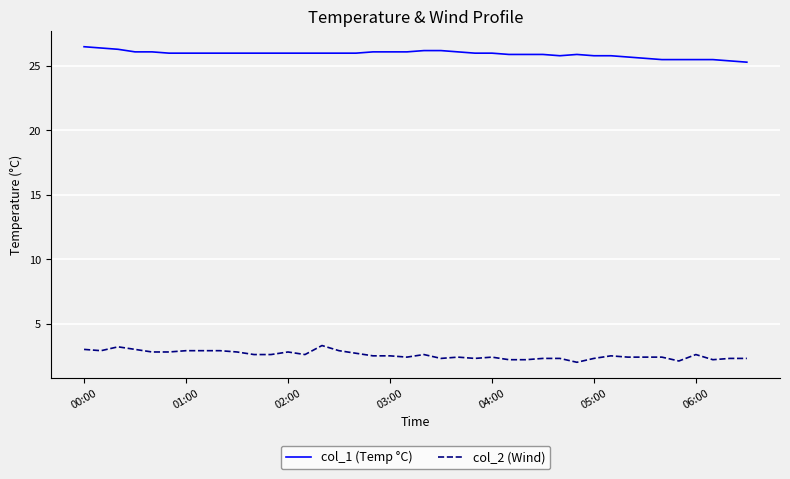

Which series has the largest total across all categories?

col_1 (Temp °C)